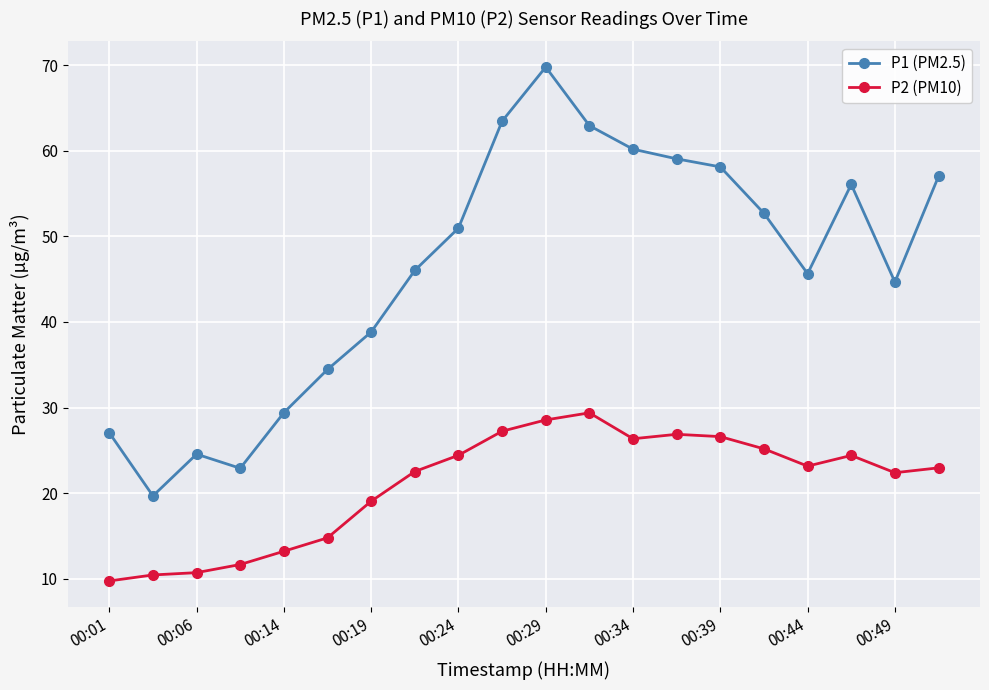

What is the average value of the P2 (PM10) series?

21.0